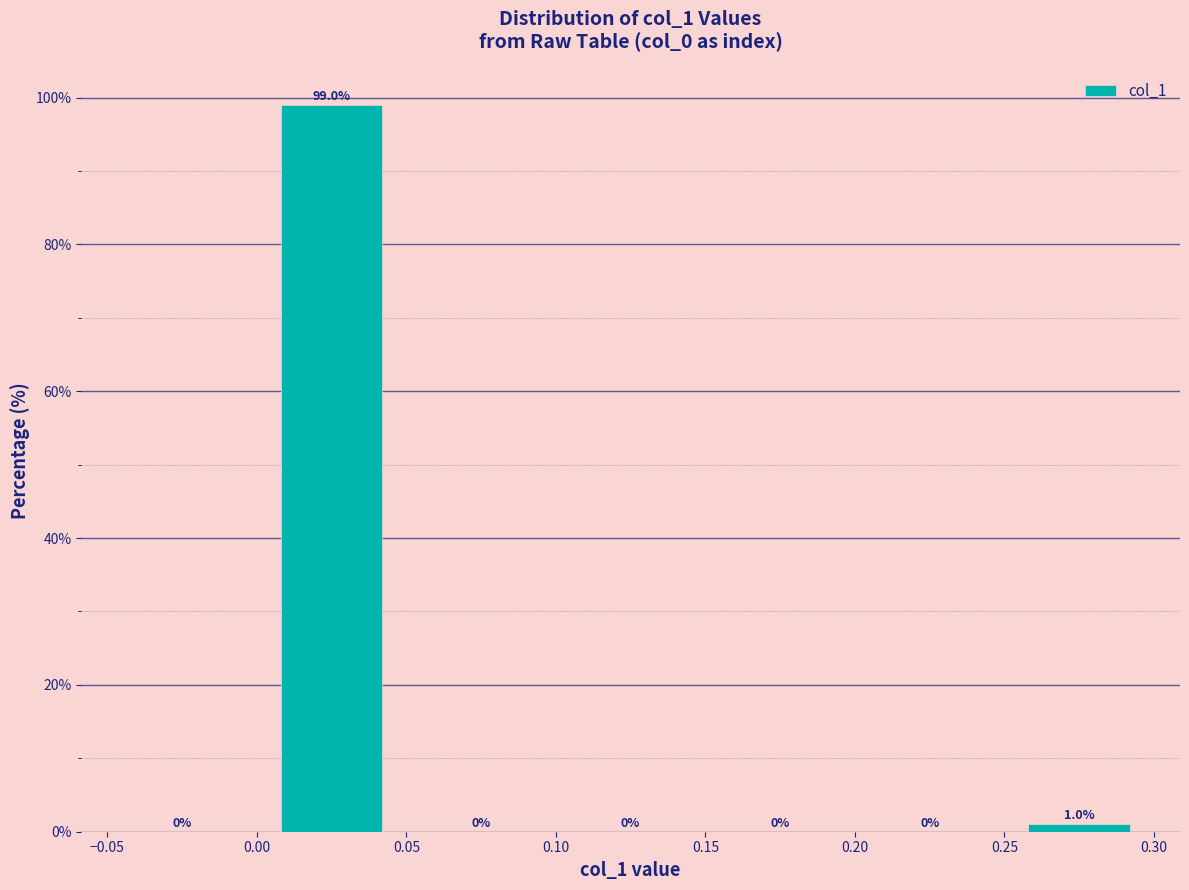

Which range on the x-axis has the tallest bar?

0.00 to 0.05